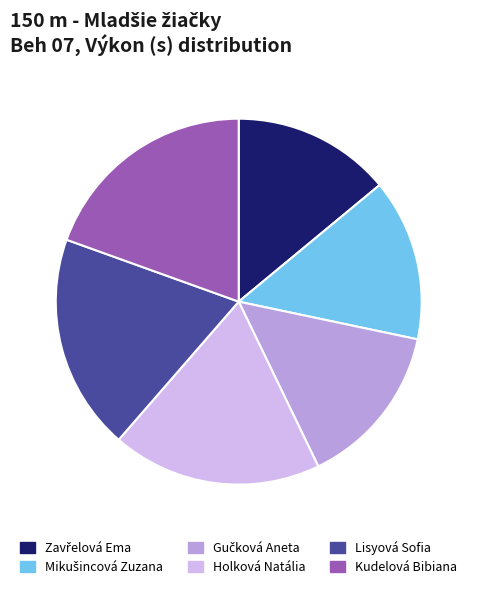

Count the number of slices in the pie.

6